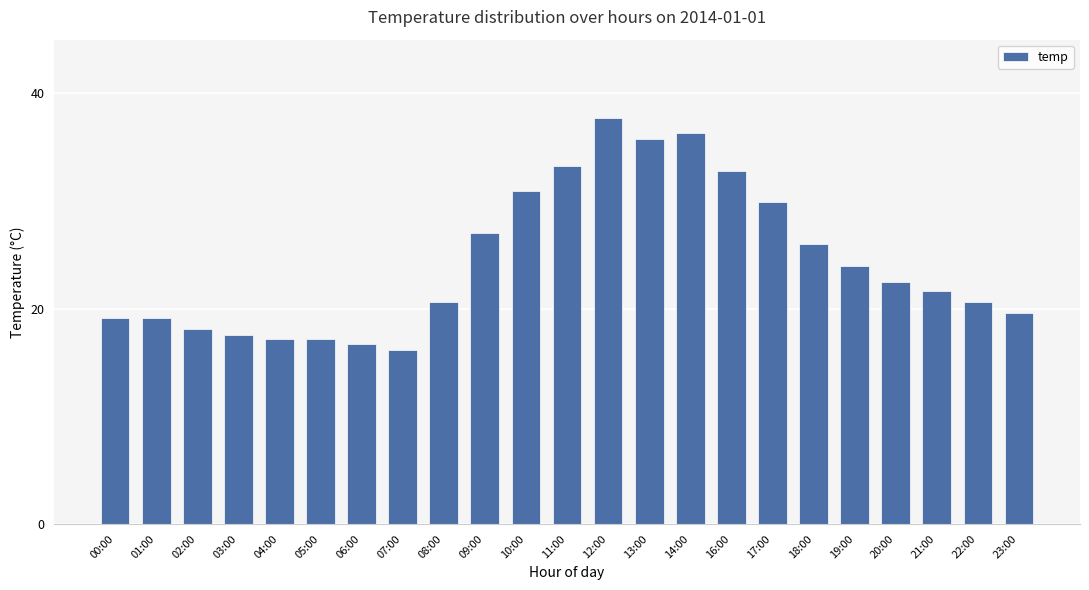

At which label does the data first exceed 21?

09:00